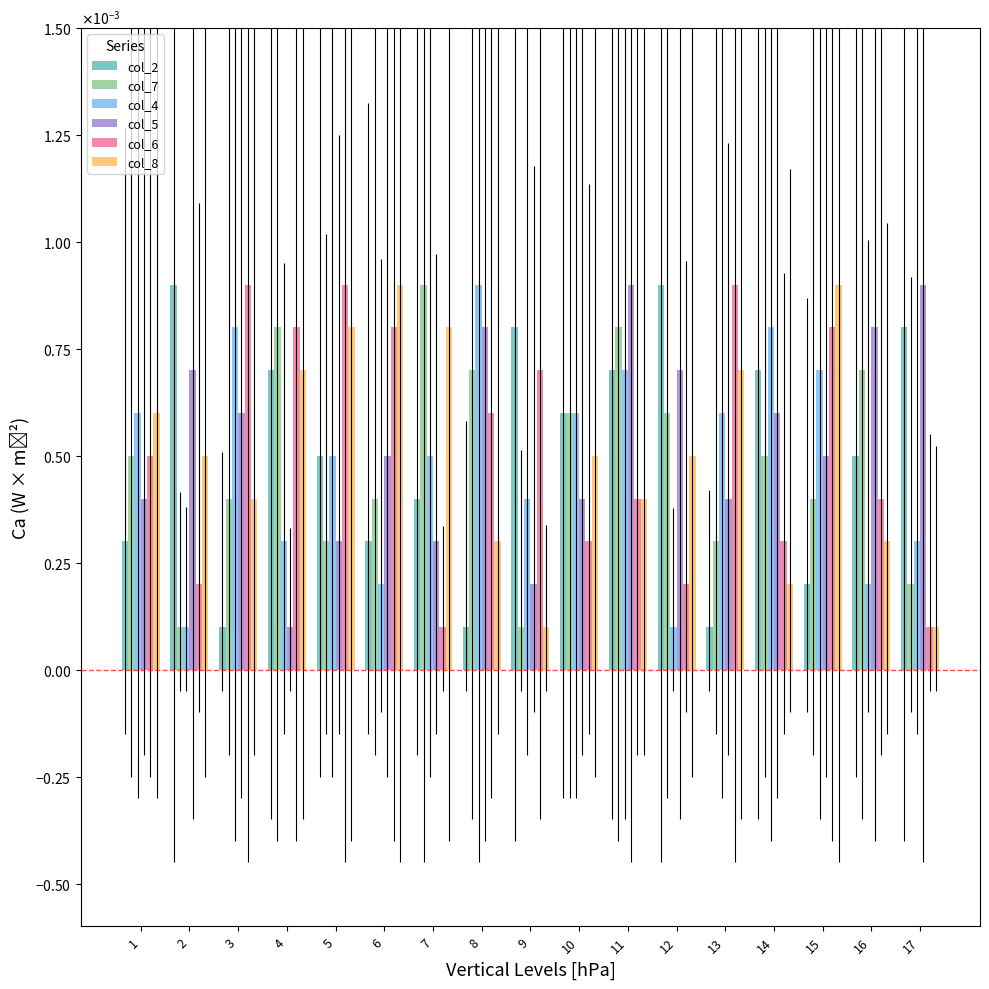

Where is col_2 nearest to the value 0?

3